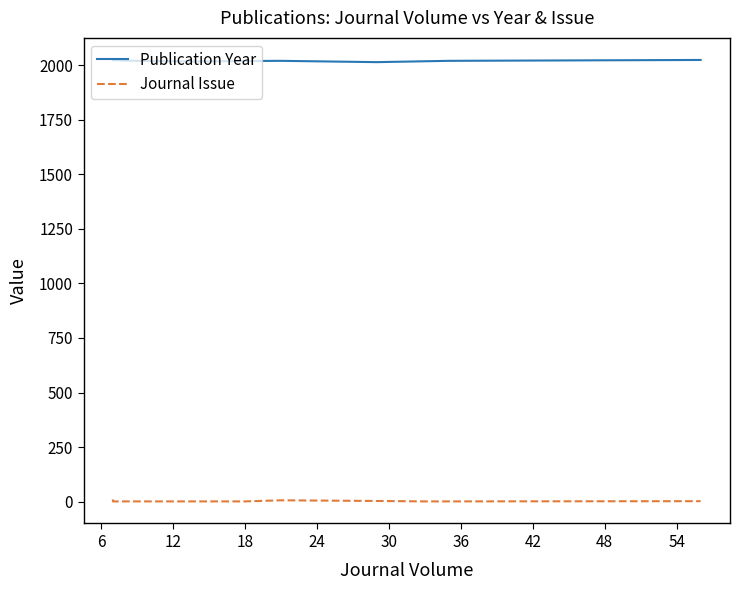

What is the minimum value for Journal Issue?

1